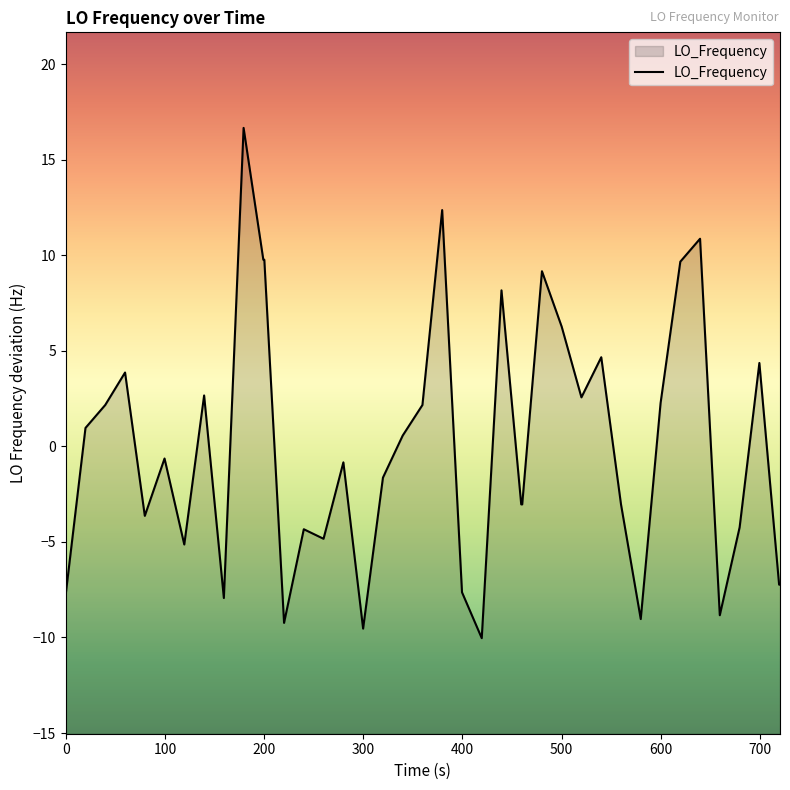

How many data points are less than 0?

21